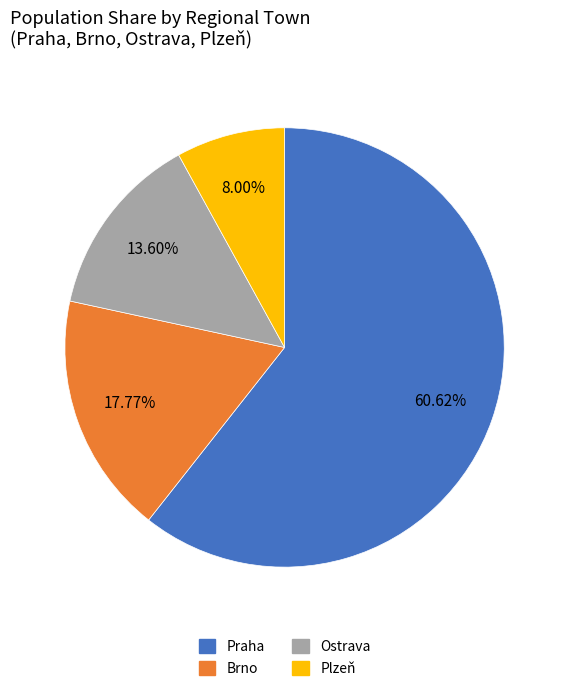

Is the sum of Praha and Ostrava greater than half?

Yes